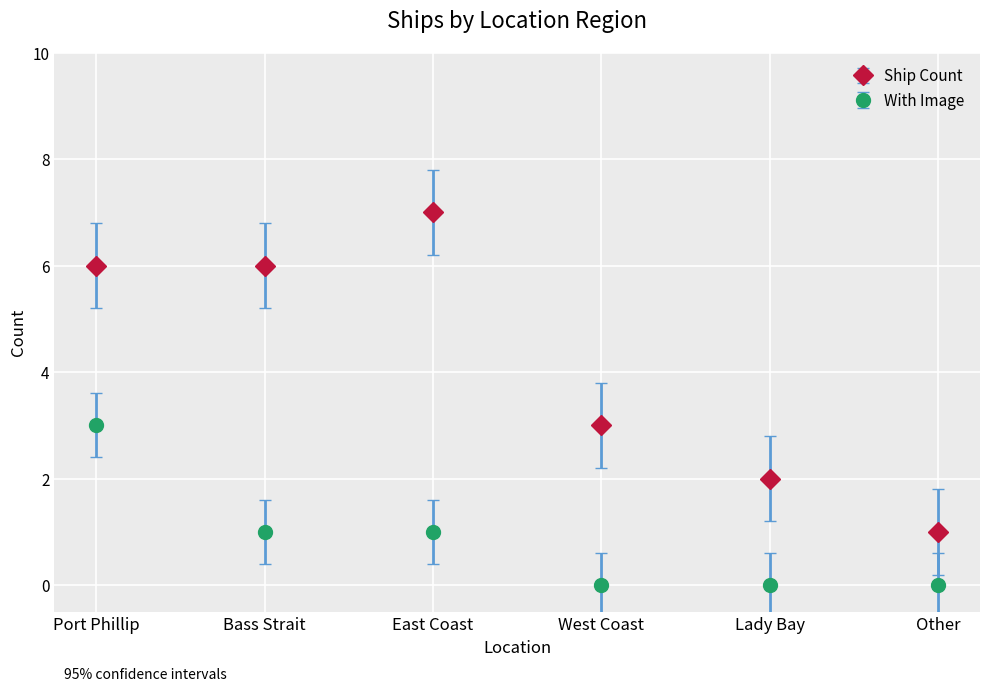

At which category is the sum across all series the highest?

Port Phillip